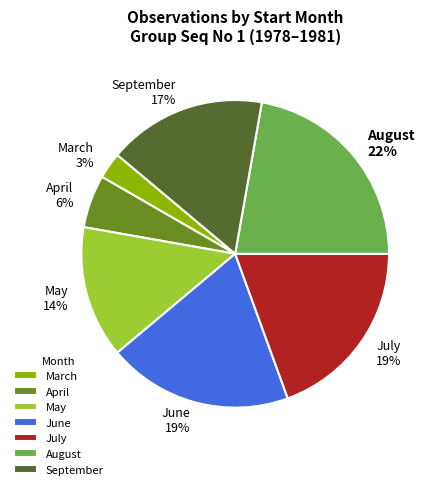

Combined, do June and July account for over 50%?

No